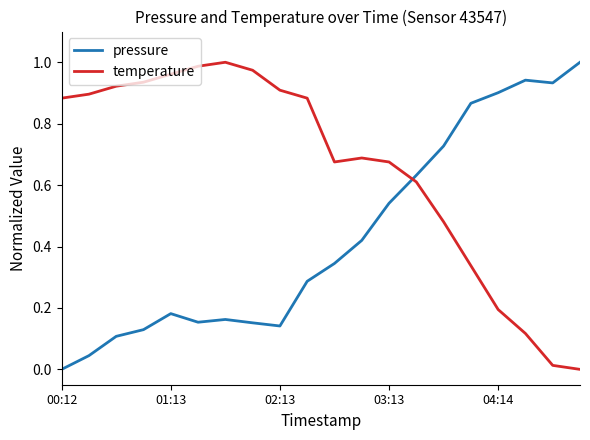

Which series has the largest total across all categories?

temperature